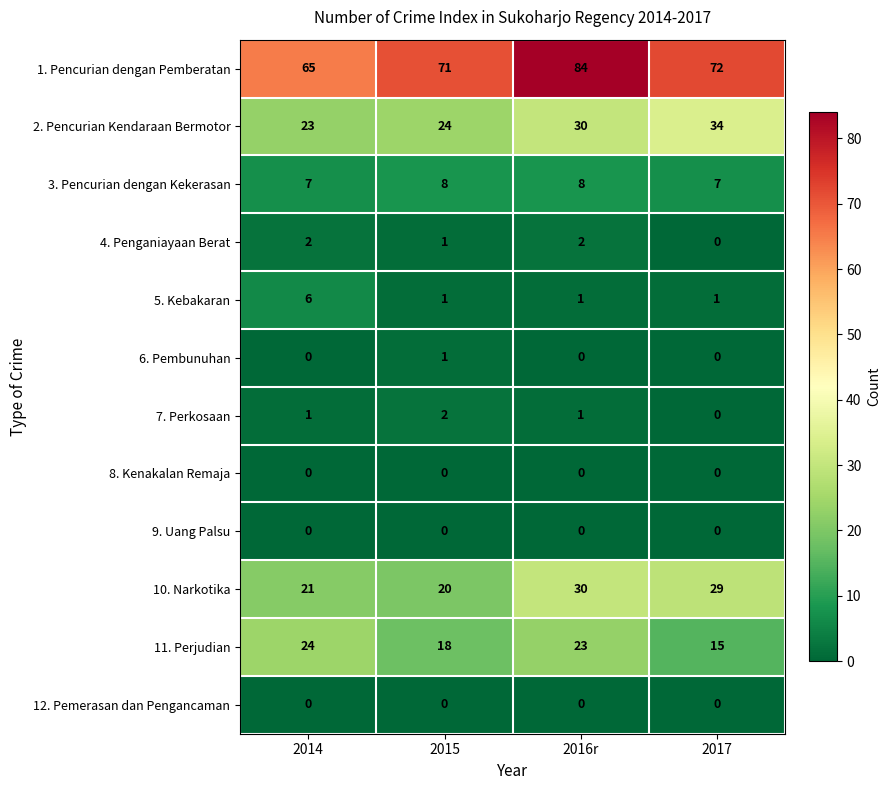

Which series has the largest total across all categories?

1. Pencurian dengan Pemberatan